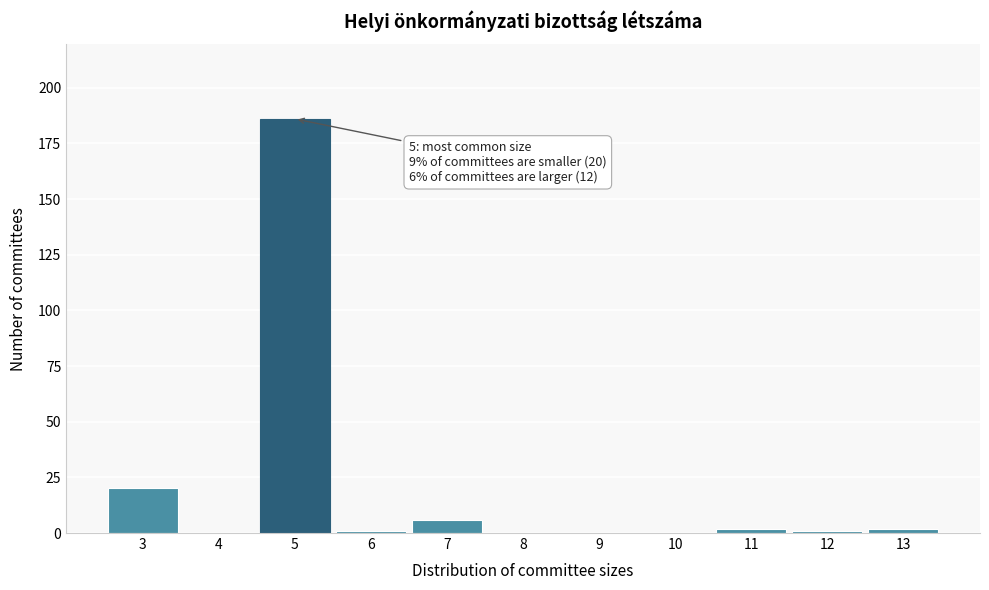

Reading left to right, extract all data points from this chart.

3=20	4=0	5=186	6=1	7=6	8=0	9=0	10=0	11=2	12=1	13=2